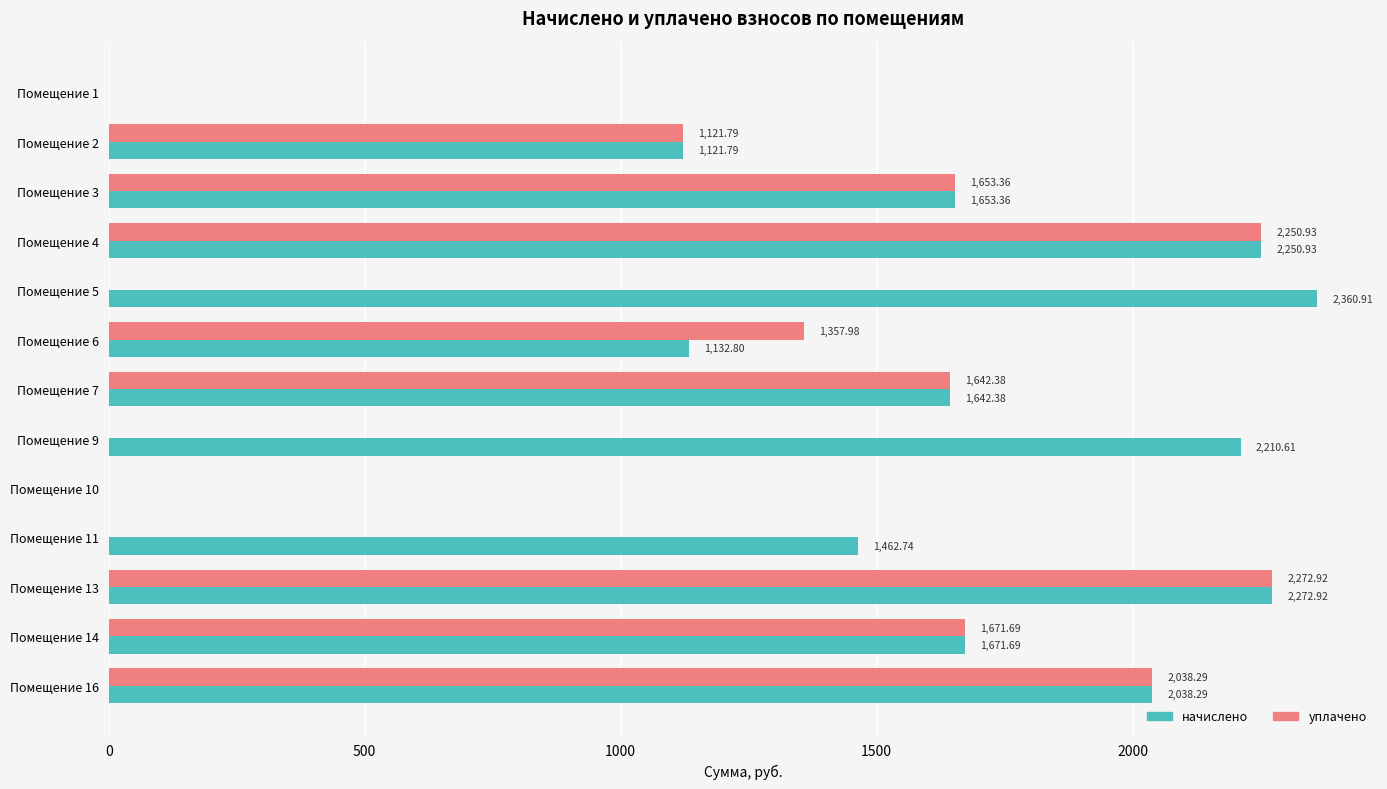

Which series has the largest total across all categories?

начислено